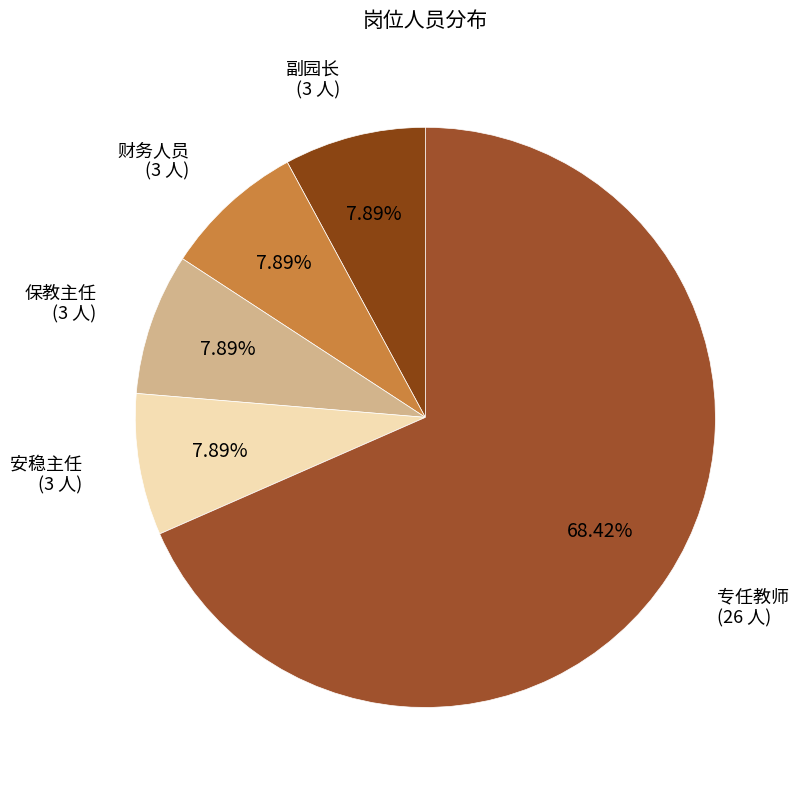

To the nearest percent, what is the average slice percentage?

20%